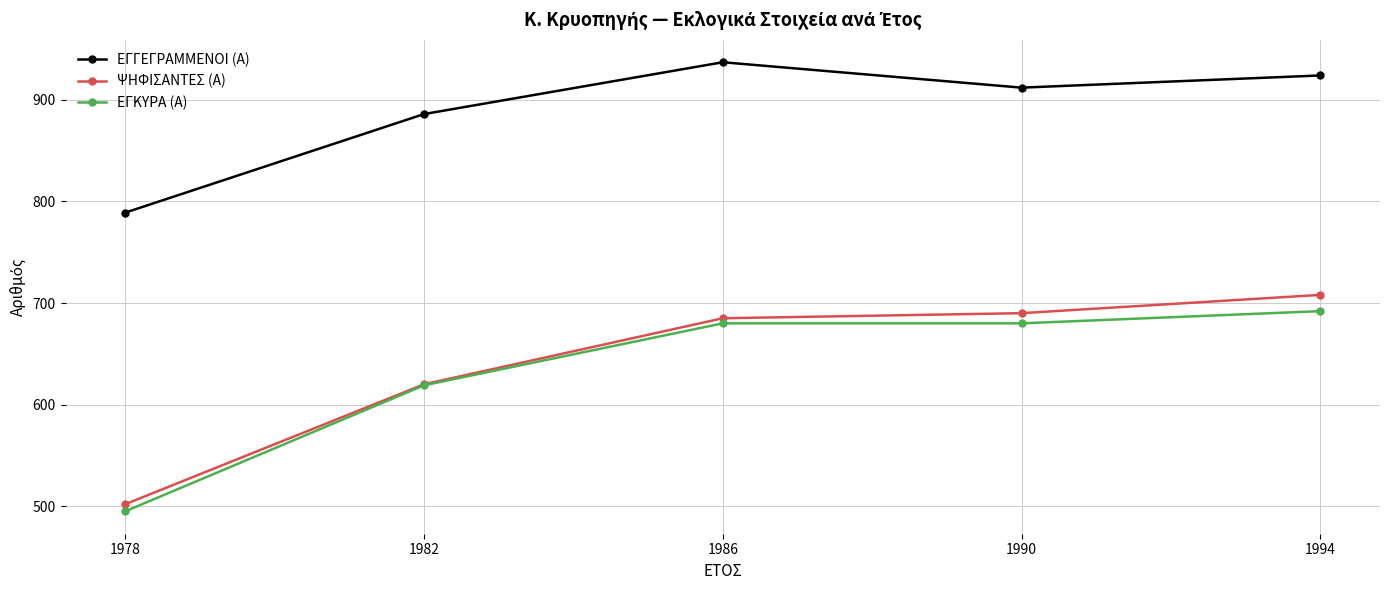

What is the average value of the ΨΗΦΙΣΑΝΤΕΣ (Α) series?

641